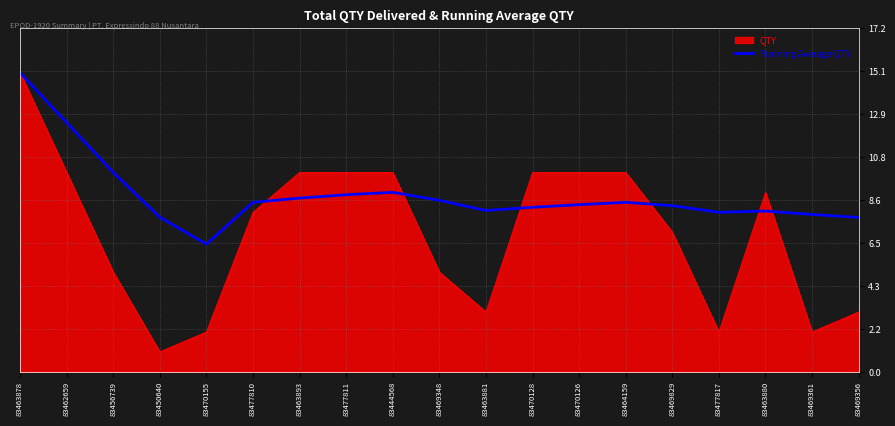

Does the chart display data point markers on the line(s)?

No